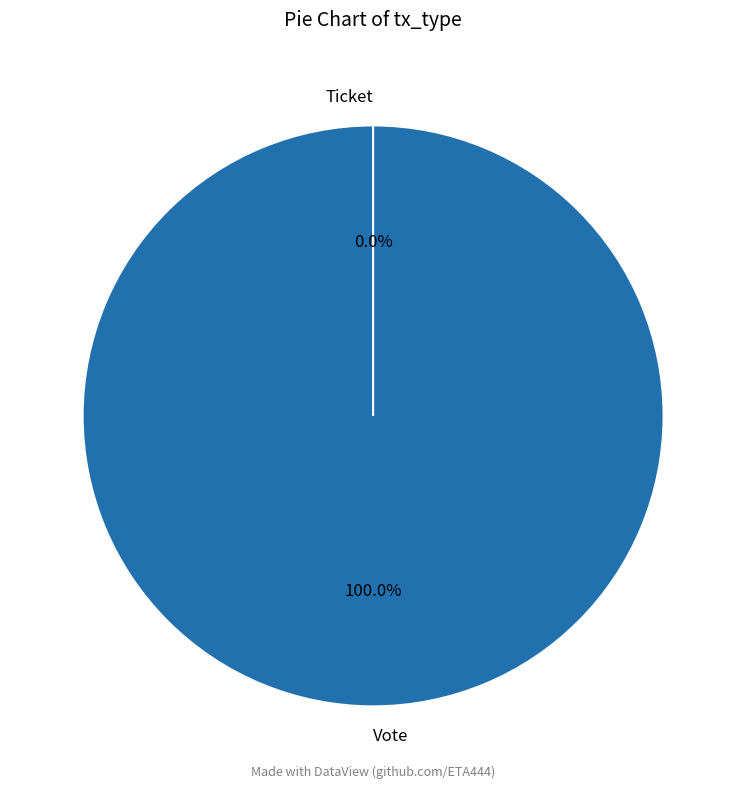

To the nearest percent, what is the combined percentage of Ticket and Vote?

100%